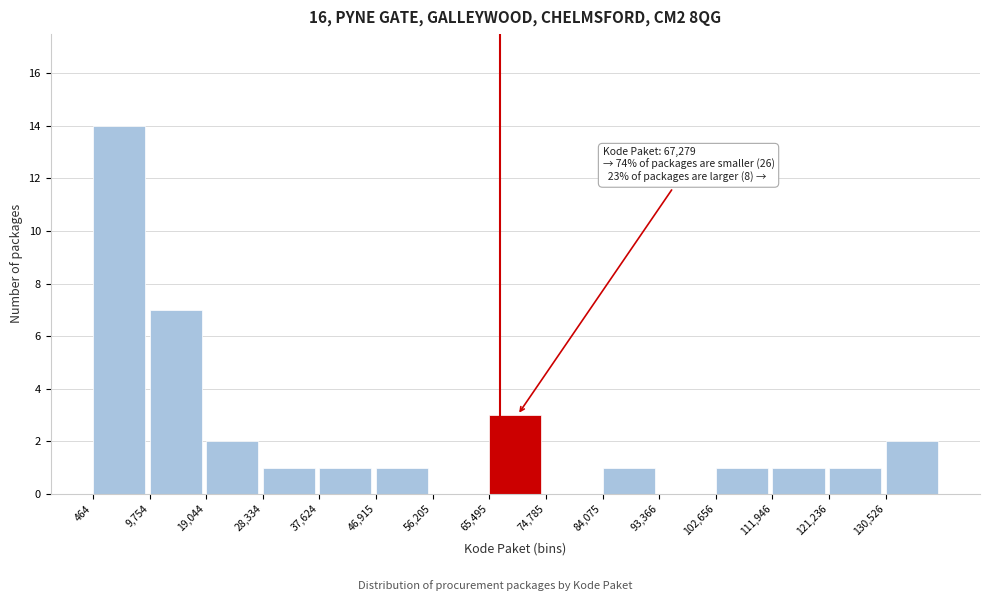

Which range on the x-axis has the tallest bar?

0 to 10000